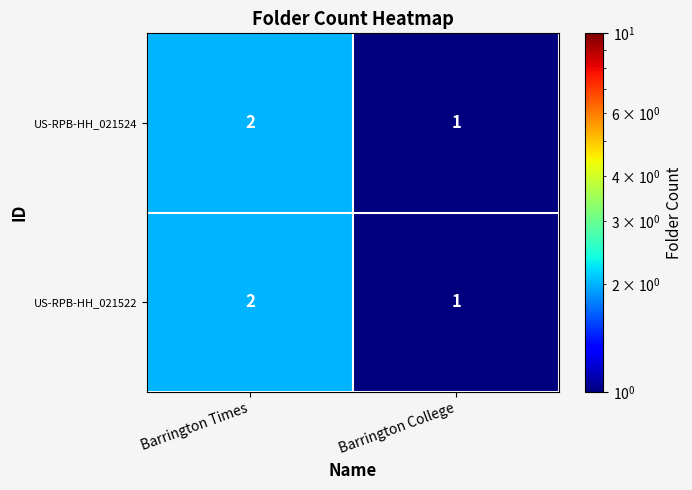

The value of US-RPB-HH_021524 at Barrington Times is 2. True or false?

True